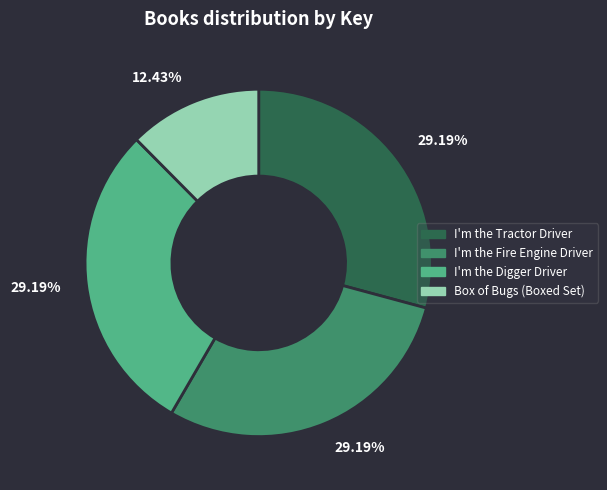

Approximately how many times larger is the value at Box of Bugs (Boxed Set) compared to I'm the Fire Engine Driver?

0.4